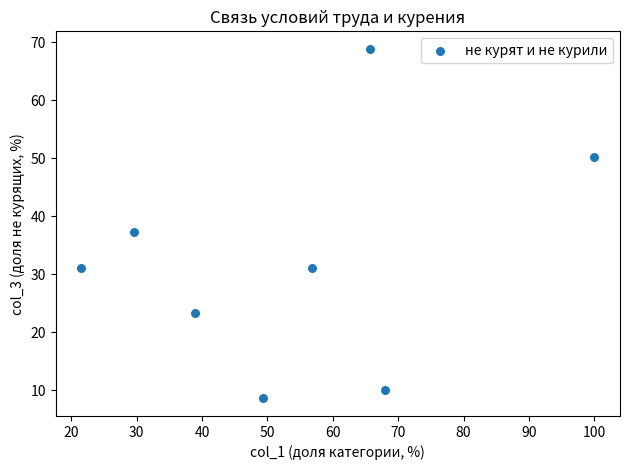

What is the range of Y values (max minus min)?

60.4